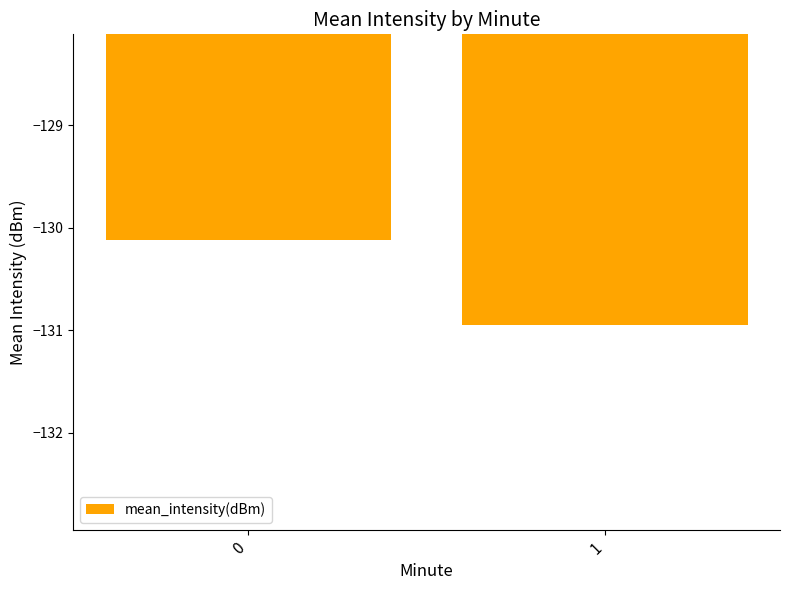

True or false: the data shows -55.7 at 0.

False